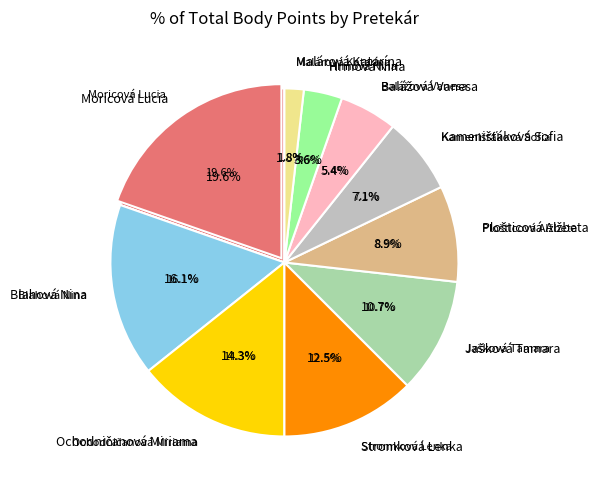

Rank the categories by value from highest to lowest.

Moricová Lucia, Blahová Nina, Ochodničanová Miriama, Stromková Lenka, Jašková Tamara, Plošticová Alžbeta, Kamenišťáková Sofia, Balážová Vanesa, Hrmová Nina, Malárová Katarína